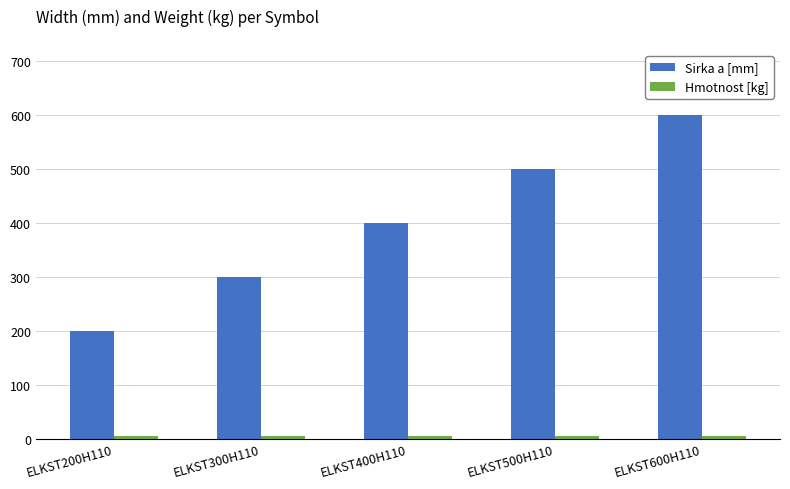

How many bars are there in each group?

2